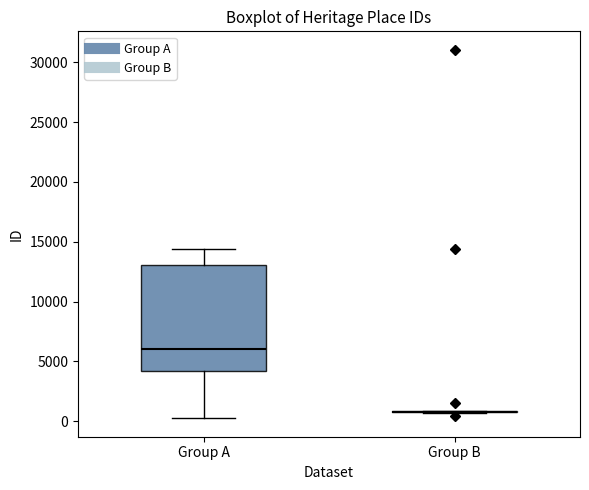

Reading left to right, transcribe this box plot: for each box, give where its median line is, the range the box spans, and where its two whiskers end, as read against the y-axis. The values are not printed on the chart, so give them approximately, as read against the axis.

Group A: median 6000, box 4000 to 13000, whiskers 0 to 14500
Group B: box collapsed to a line at 1000, whiskers 500 to 1000